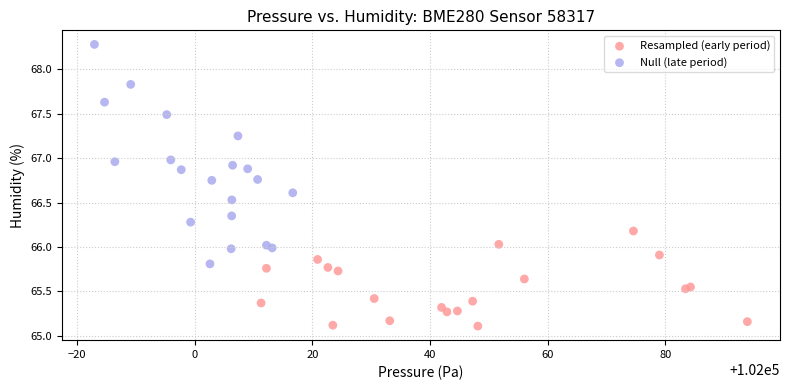

Which series has the widest spread of Y values?

Null (late period)